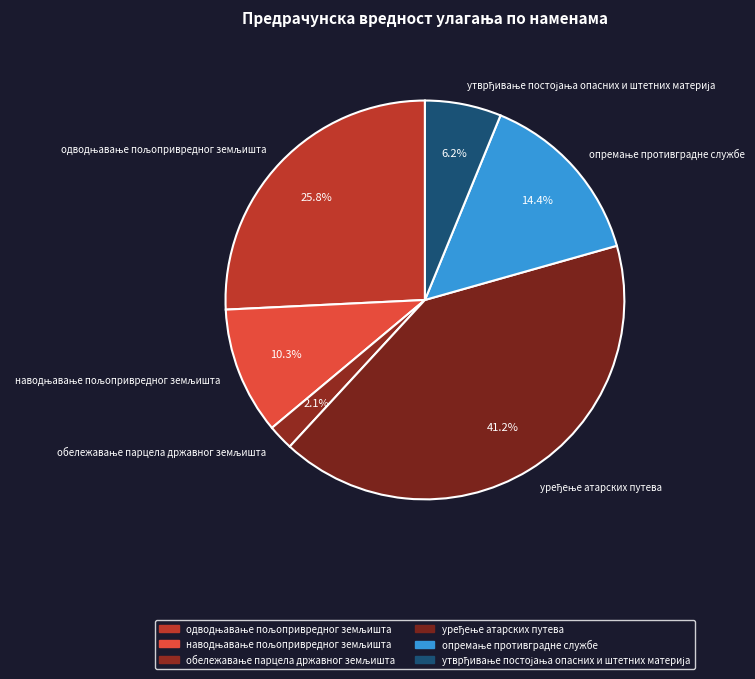

Is there any slice that represents more than half of the pie?

No